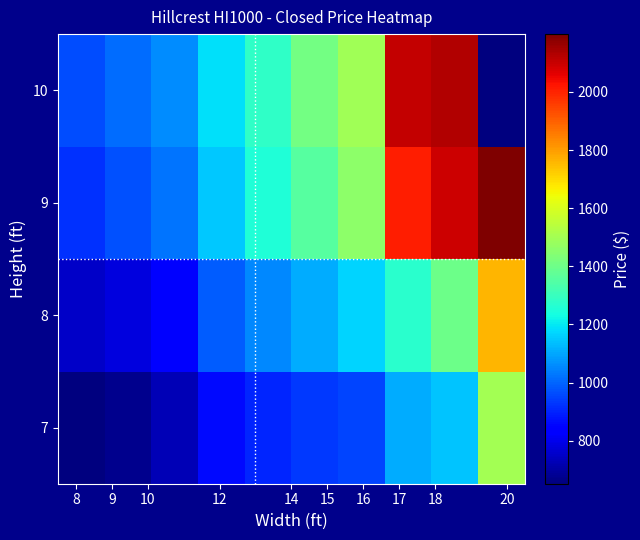

What is the average value of the 9 series?

1443.8